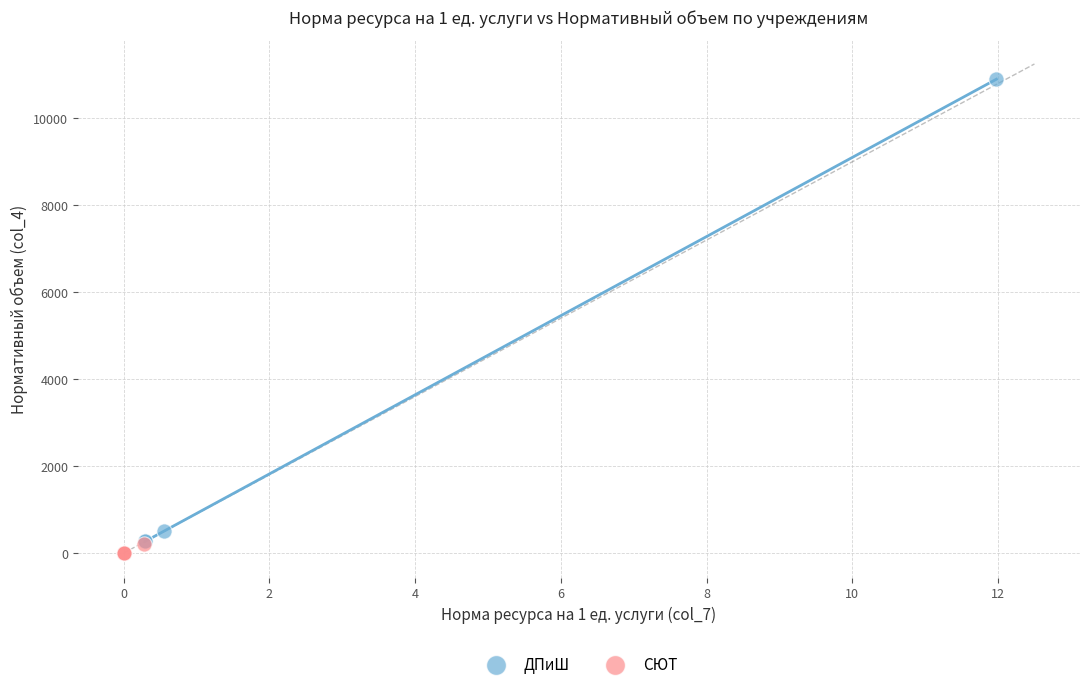

Which series contains the highest Y value?

ДПиШ